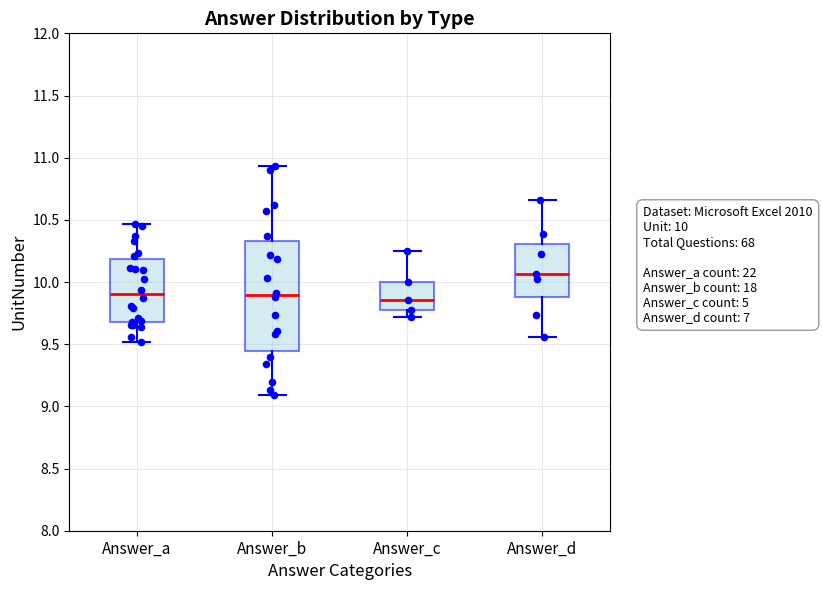

Reading left to right, transcribe this box plot: for each box, give where its median line is, the range the box spans, and where its two whiskers end, as read against the y-axis. The values are not printed on the chart, so give them approximately, as read against the axis.

Answer_a: median 9.90, box 9.70 to 10.20, whiskers 9.50 to 10.45
Answer_b: median 9.90, box 9.45 to 10.35, whiskers 9.10 to 10.95
Answer_c: median 9.85, box 9.75 to 10.00, whiskers 9.70 to 10.25
Answer_d: median 10.05, box 9.90 to 10.30, whiskers 9.55 to 10.65